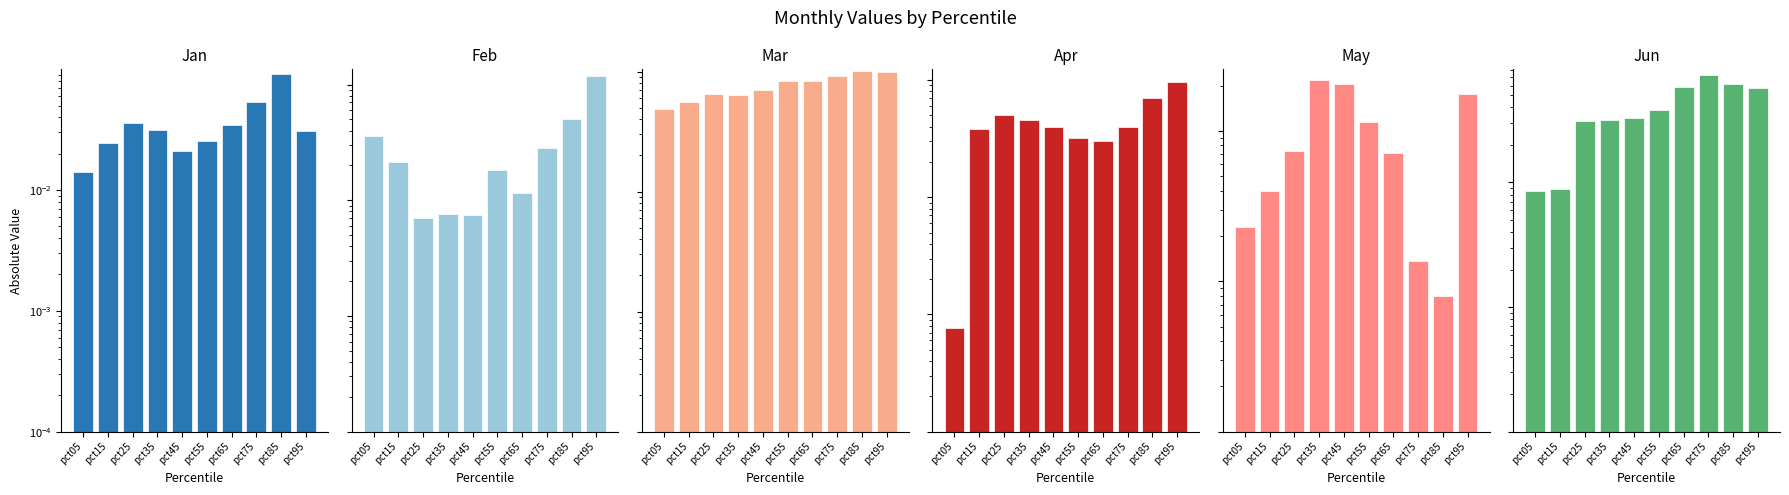

Between pct75 and pct95, which series saw the biggest shift?

Feb